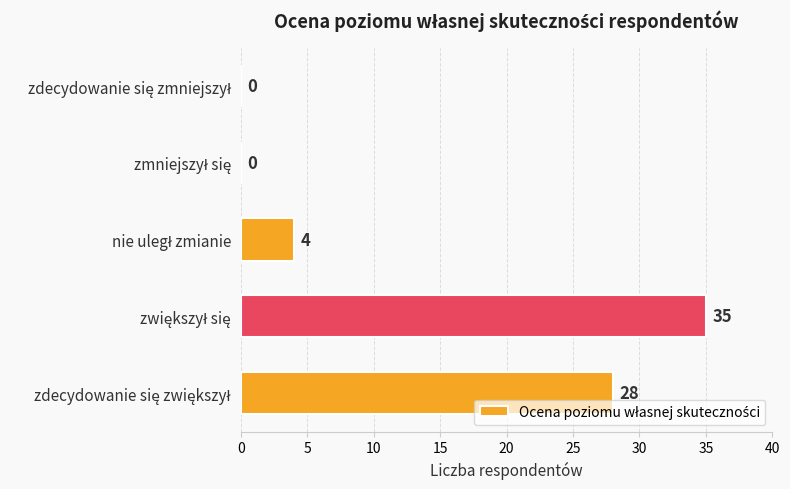

What is the sum of all values?

67